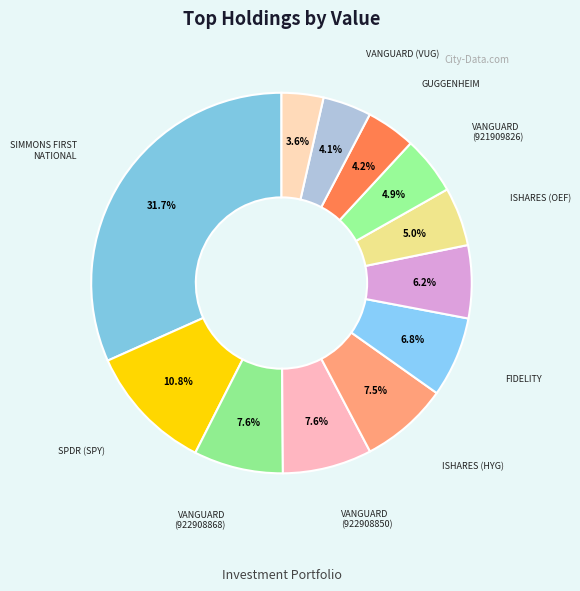

Does any single category account for the majority?

No